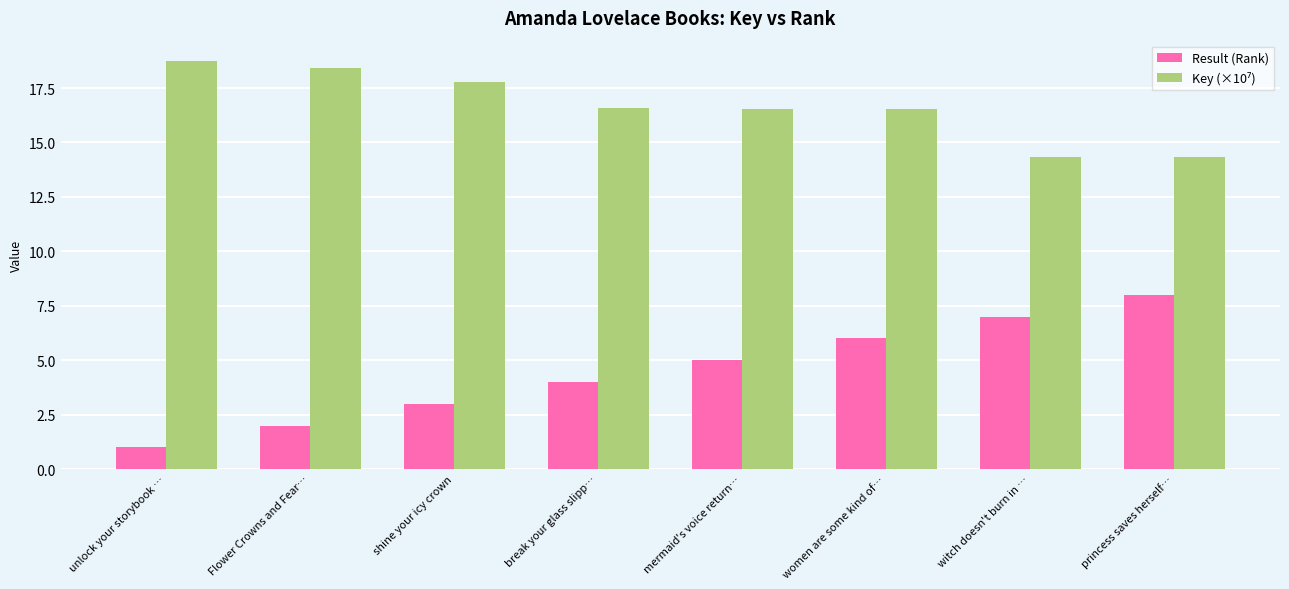

What is the difference between the second highest and minimum values in the Result (Rank) series?

6.0